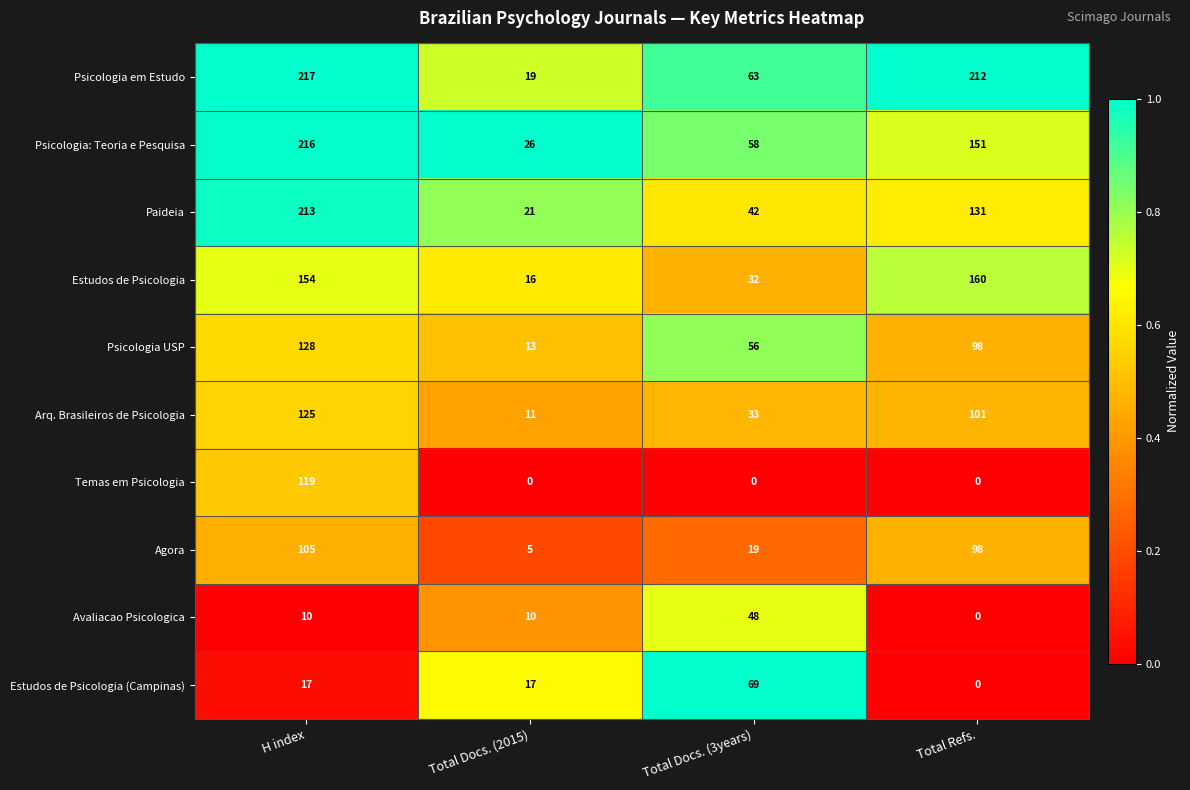

True or false: Avaliacao Psicologica has a value of 28 at Total Refs..

False